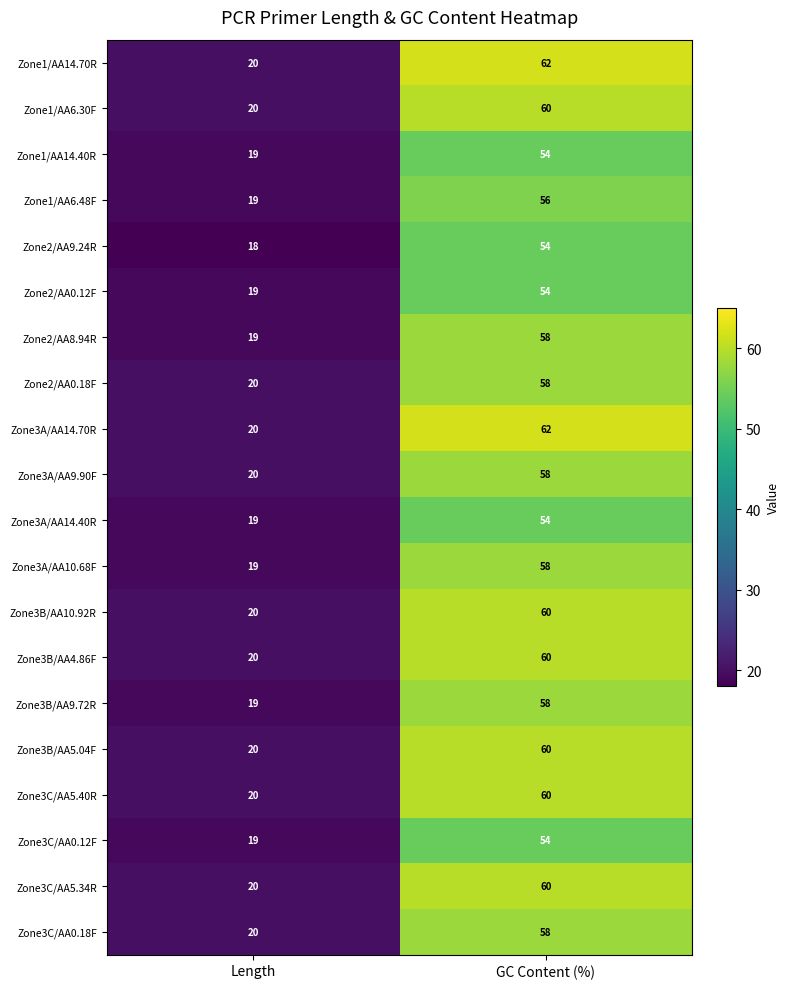

What is the sum of all Zone1/AA6.48F values?

75